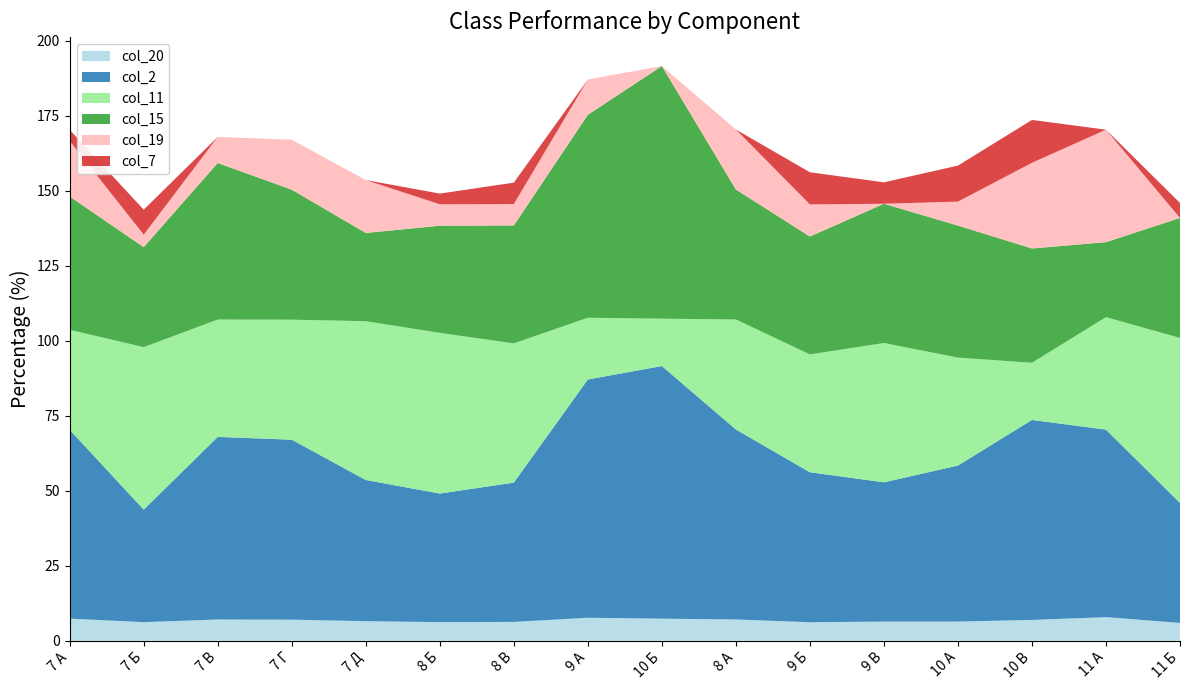

Reading left to right, list all the values displayed in this chart.

col_20: 7.4	6.2	7.1	7.0	6.5	6.2	6.3	7.7	7.4	7.1	6.2	6.4	6.4	7.0	7.9	6.0
col_2: 63.0	37.5	60.9	60.0	47.1	42.9	46.4	79.4	84.2	63.3	50.0	46.4	52.0	66.7	62.5	40.0
col_11: 33.3	54.2	39.1	40.0	52.9	53.6	46.4	20.6	15.8	36.7	39.3	46.4	36.0	19.0	37.5	55.0
col_15: 44.4	33.3	52.2	43.3	29.4	35.7	39.3	67.6	84.2	43.3	39.3	46.4	44.0	38.1	25.0	40.0
col_19: 18.5	4.2	8.7	16.7	17.6	7.1	7.1	11.8	0.0	20.0	10.7	0.0	8.0	28.6	37.5	0.0
col_7: 3.7	8.3	0.0	0.0	0.0	3.6	7.1	0.0	0.0	0.0	10.7	7.1	12.0	14.3	0.0	5.0